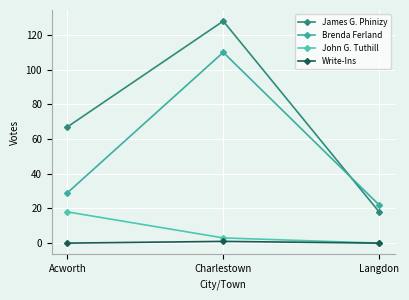

What is the label of the 3rd point from the left?

Langdon